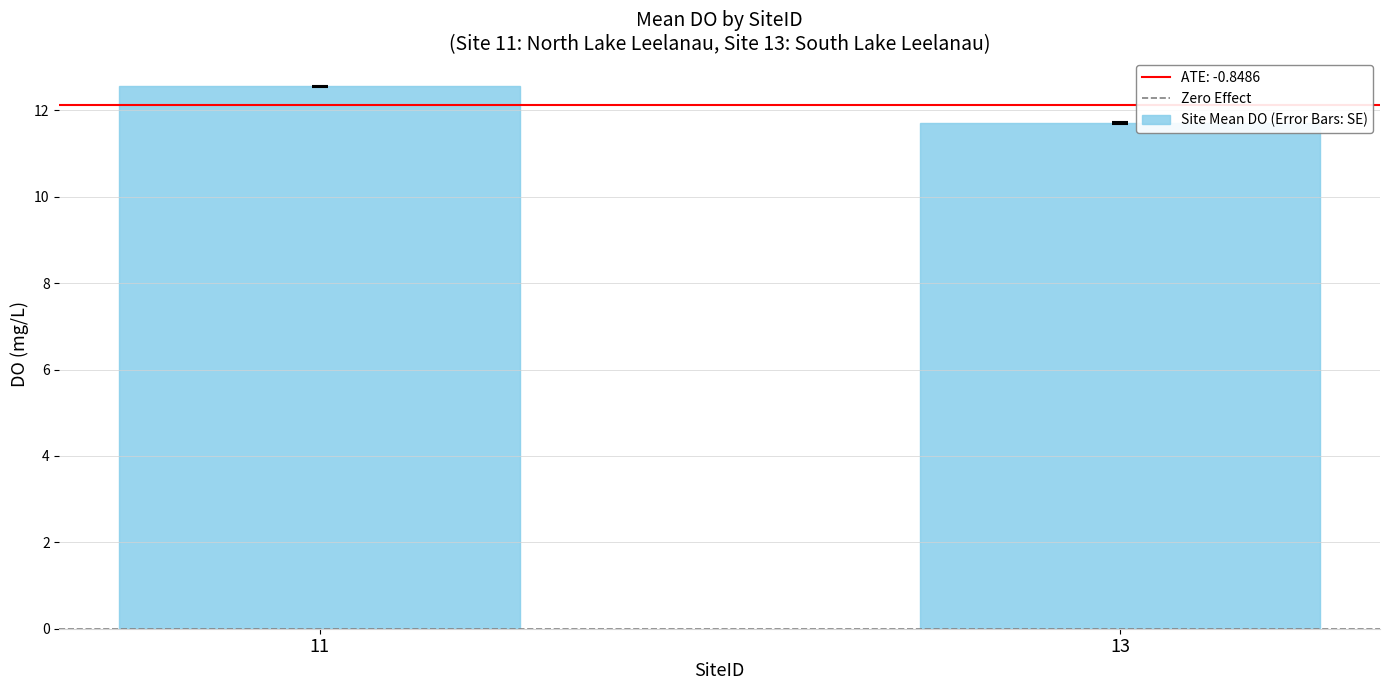

Which has a higher value, 13 or 11?

11